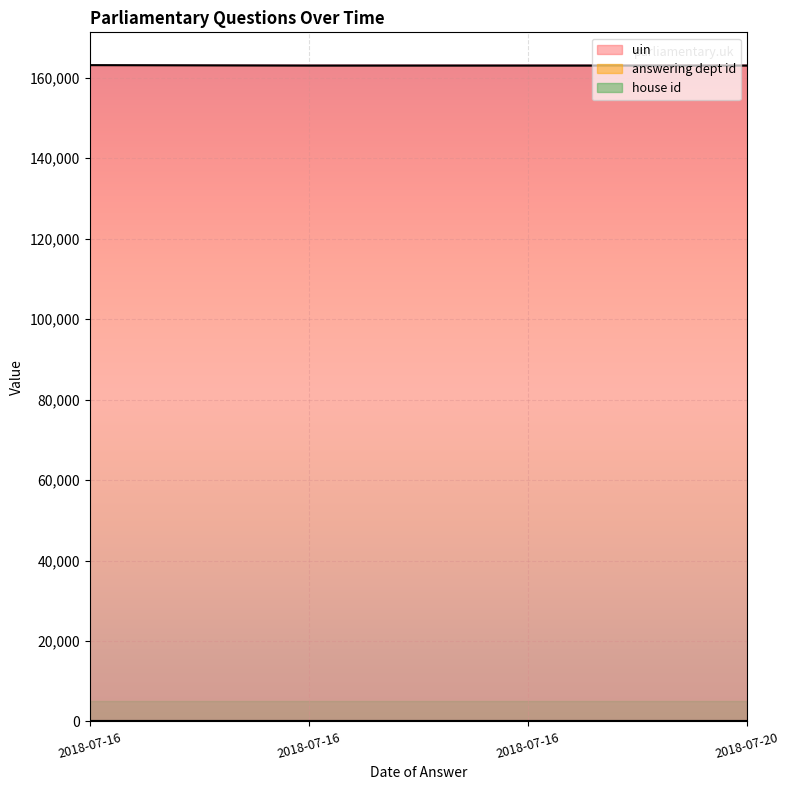

List the series in order of their peak value, lowest first.

house id, answering dept id, uin